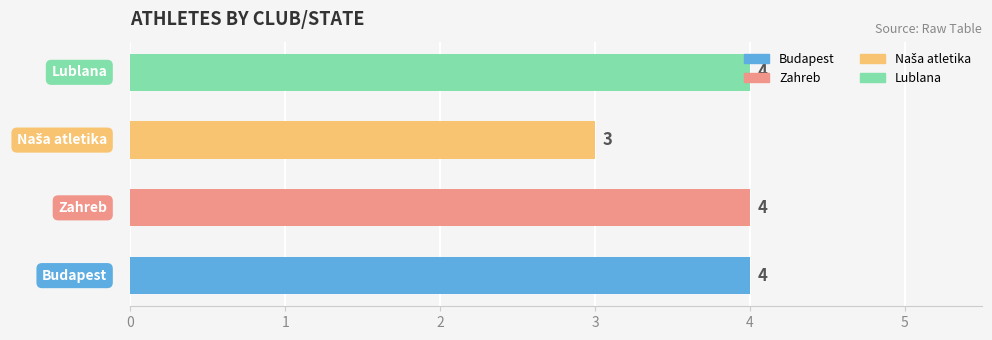

What is the minimum value shown in the chart?

3